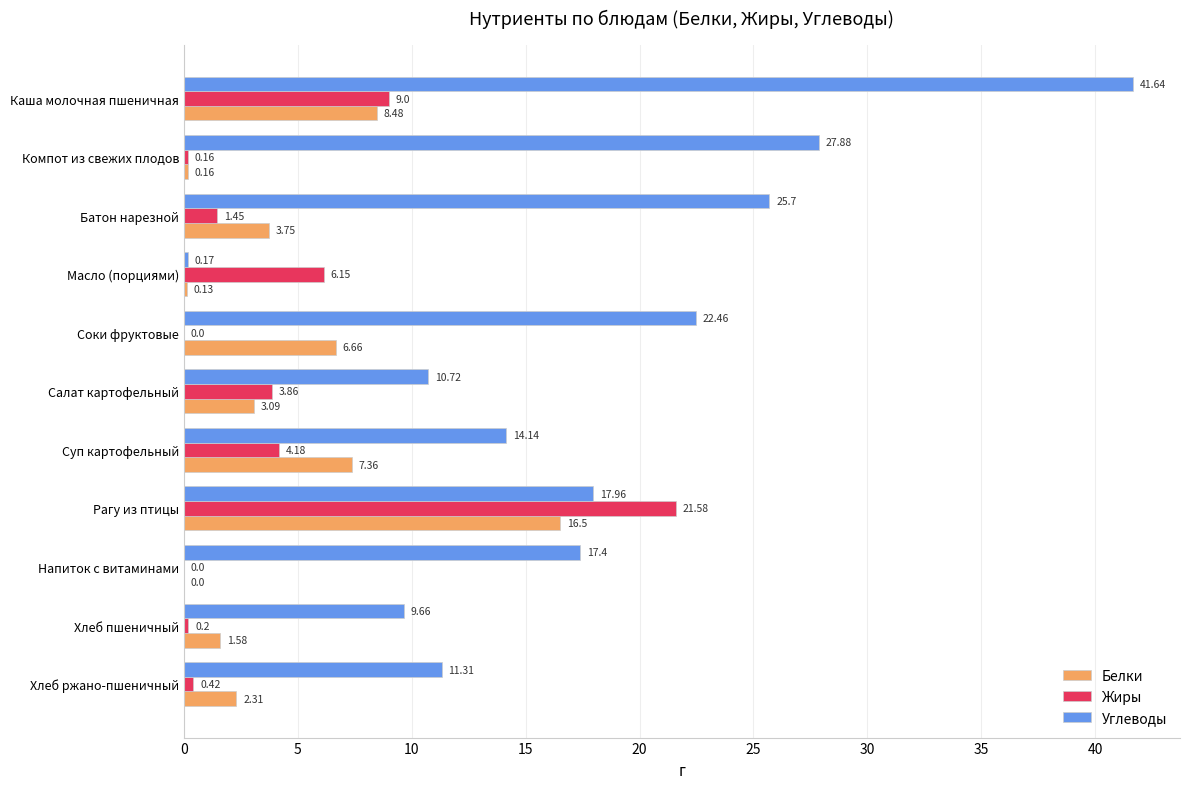

Where is Углеводы nearest to the value 20?

Рагу из птицы